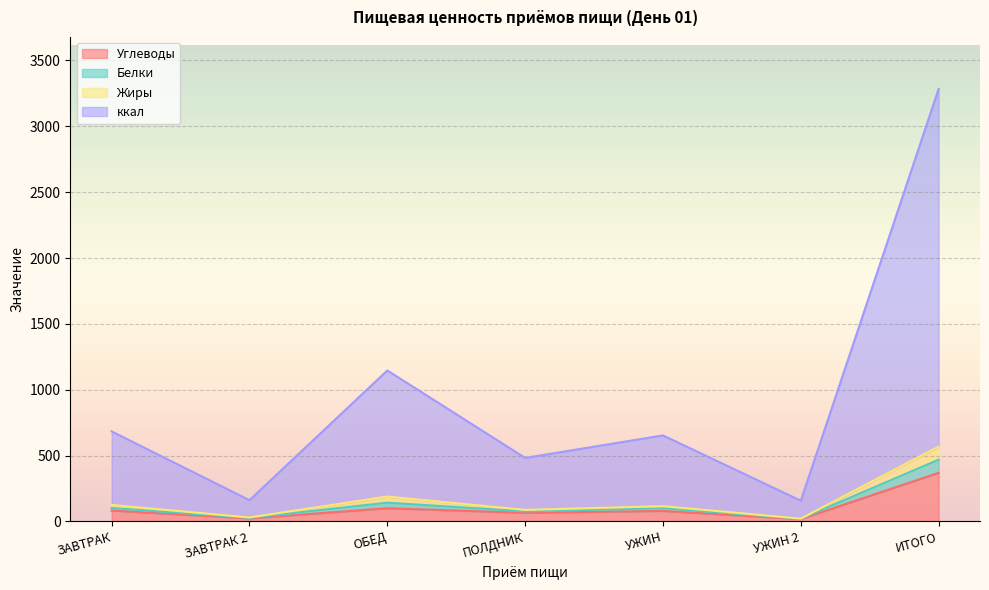

Which category has the highest value in the Углеводы series?

ИТОГО